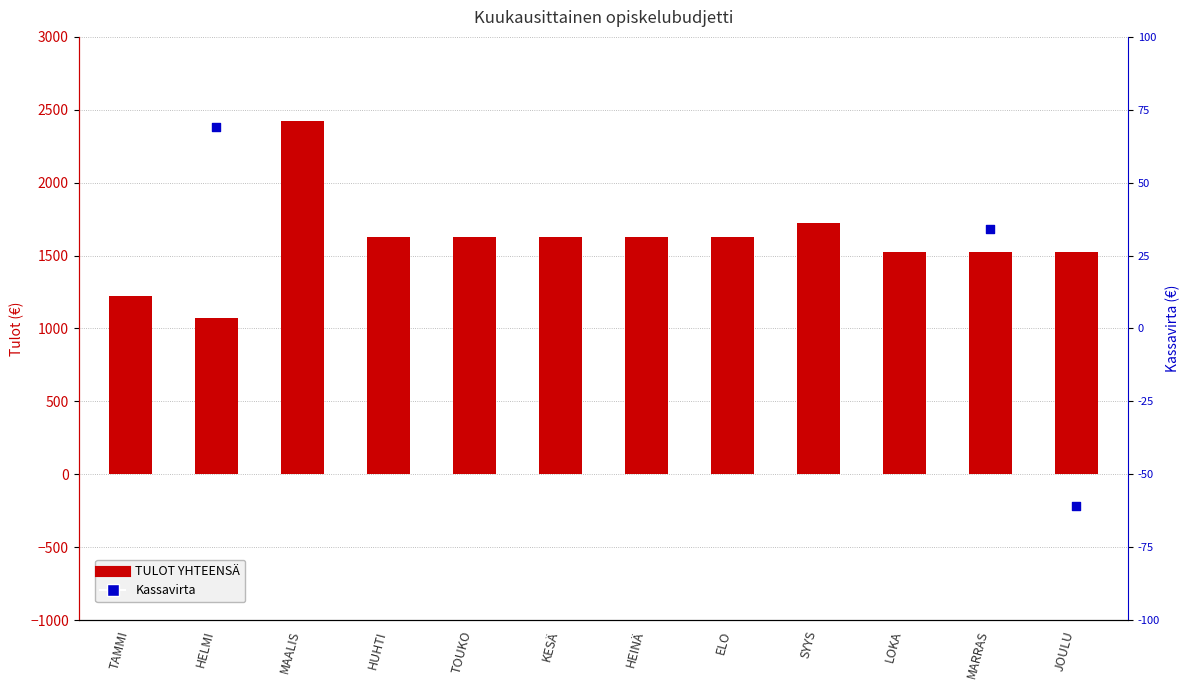

What are all the series names shown in the legend?

TULOT YHTEENSÄ, Kassavirta